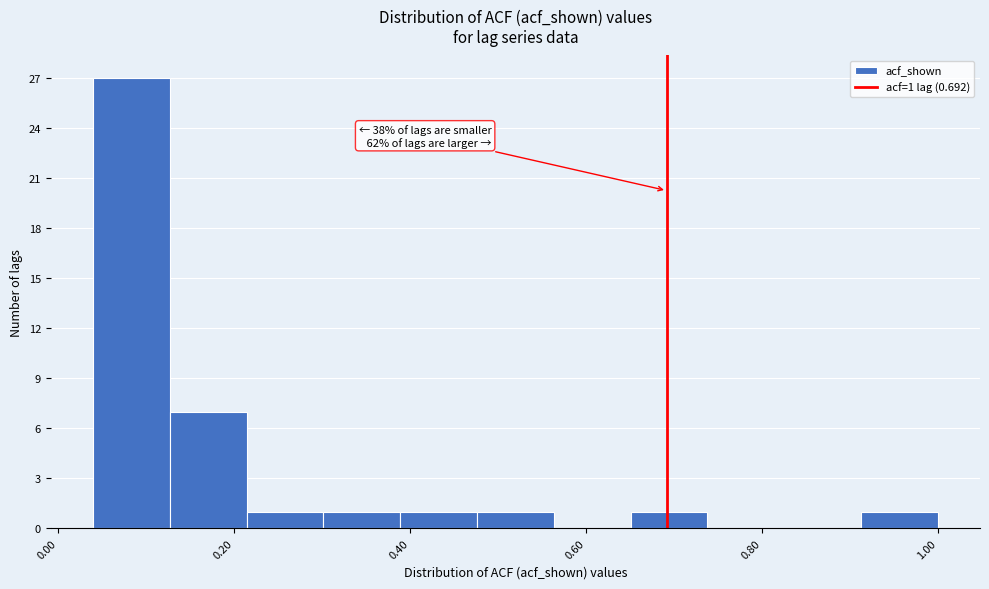

Which range on the x-axis has the tallest bar?

0.04 to 0.12